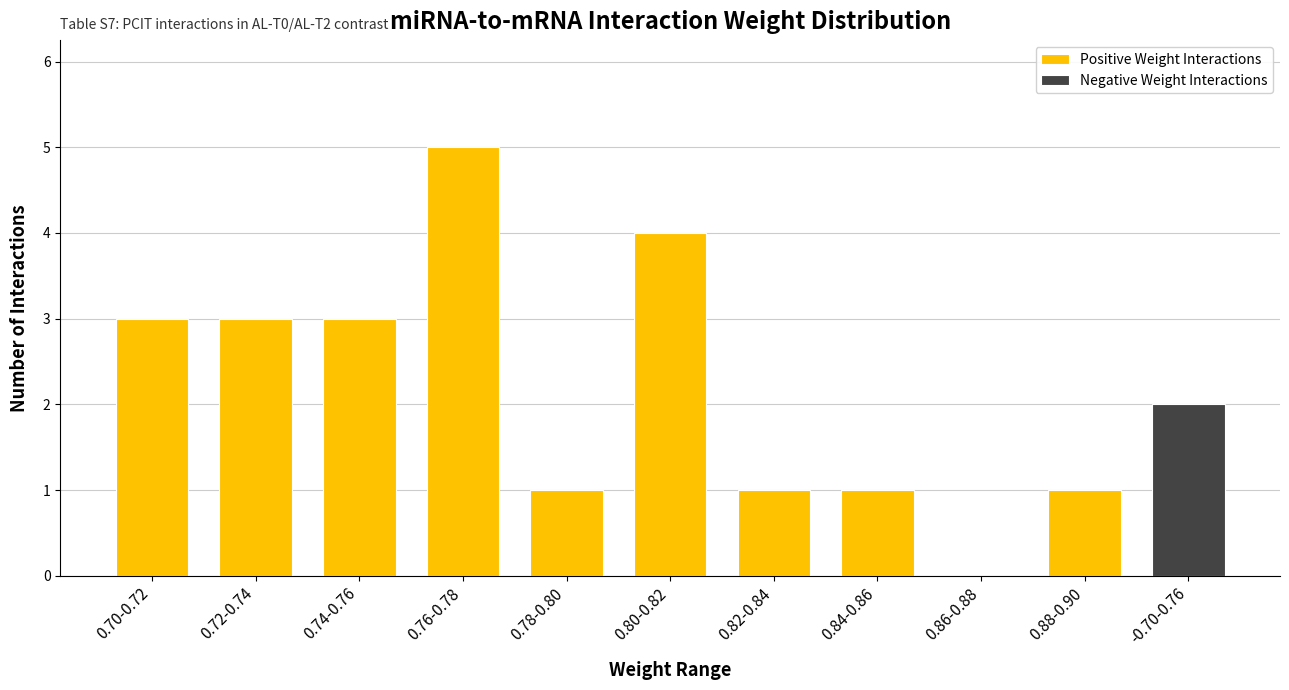

List the series in order of their peak value, lowest first.

Negative Weight Interactions, Positive Weight Interactions